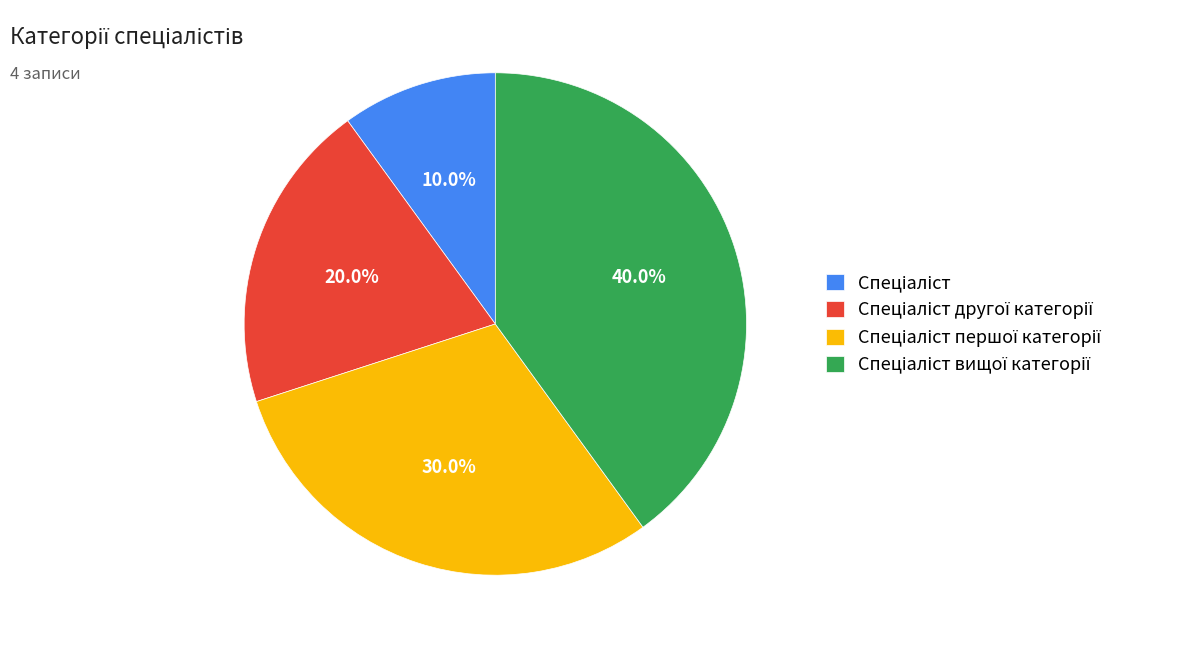

Is there a majority slice in this chart?

No